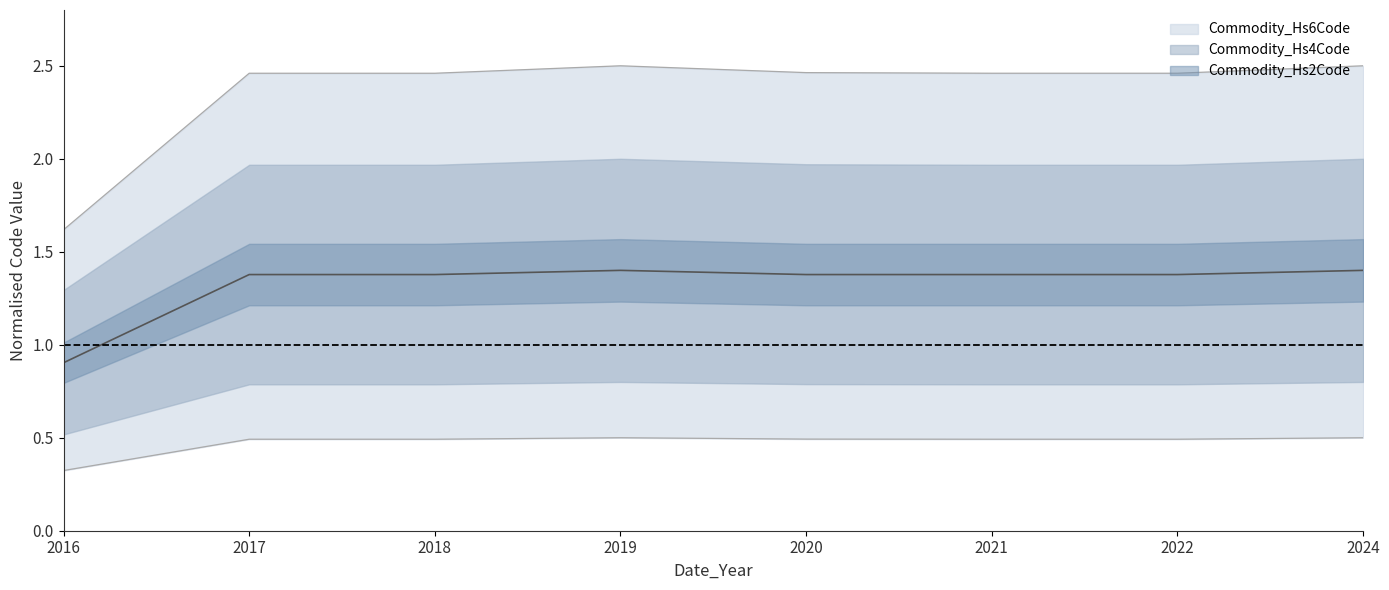

What is the greatest value displayed?

2.5